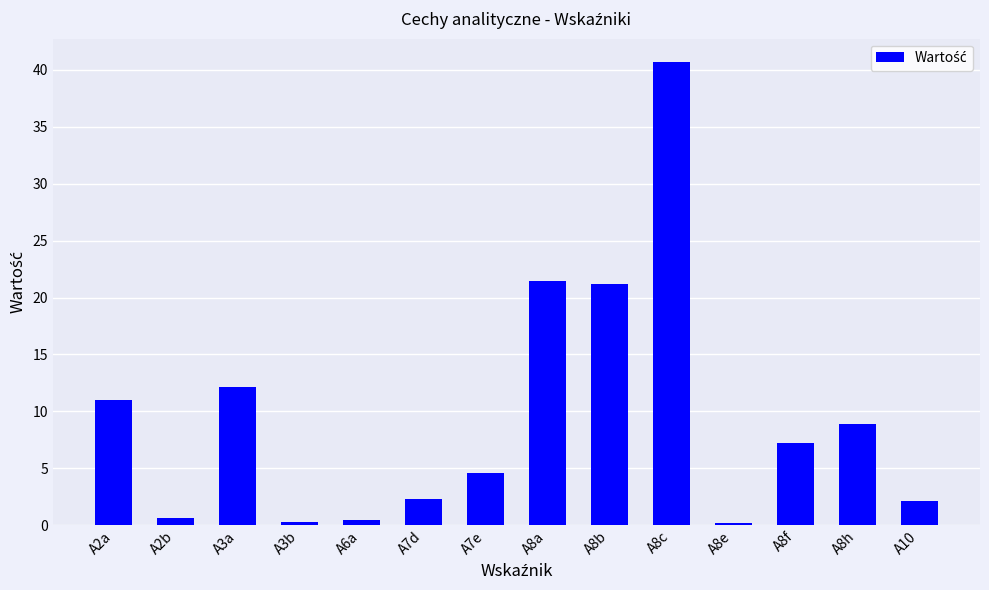

Count the number of categories in the chart.

14